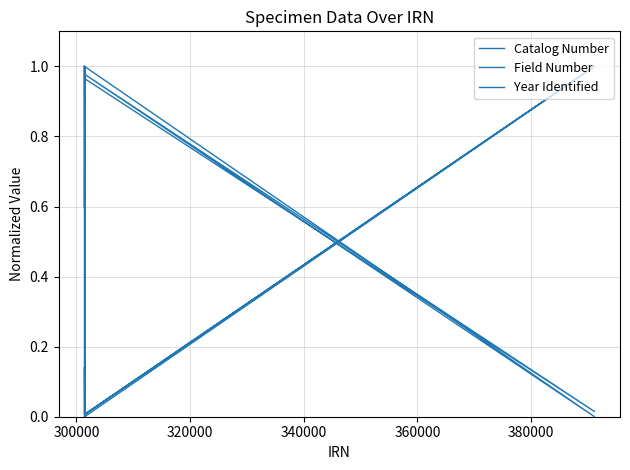

What is the difference between the maximum and second lowest values in the Catalog Number series?

1.0